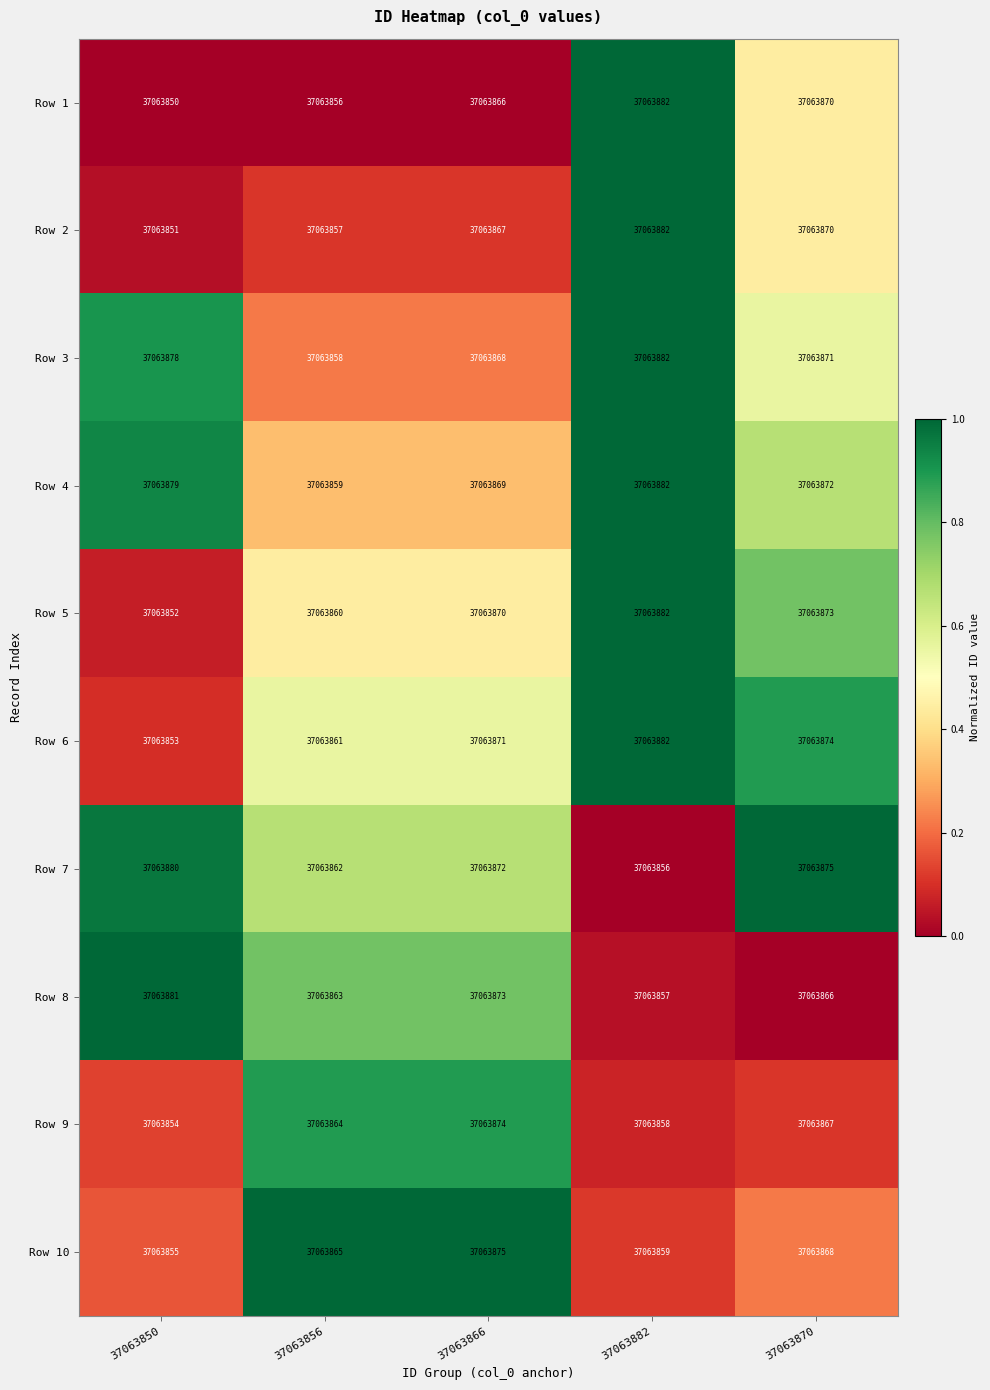

List the labels in order of Row 6 value, smallest first.

37063850, 37063856, 37063866, 37063870, 37063882